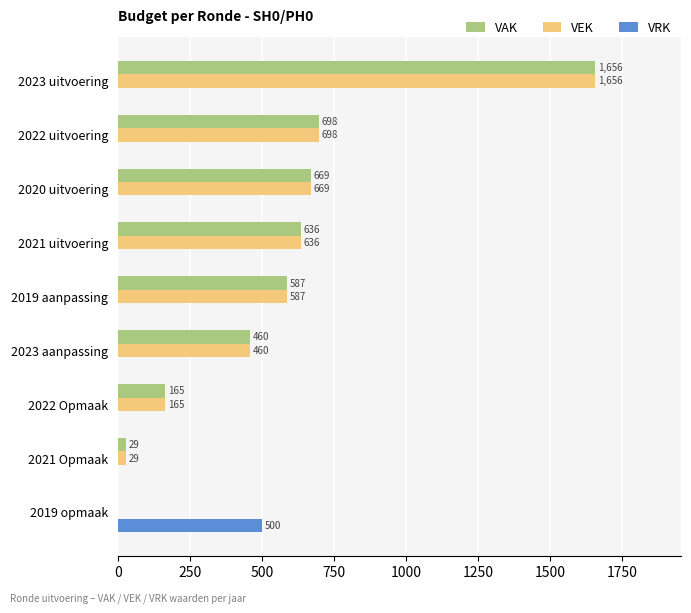

Which label corresponds to the largest value in the chart?

2023 uitvoering